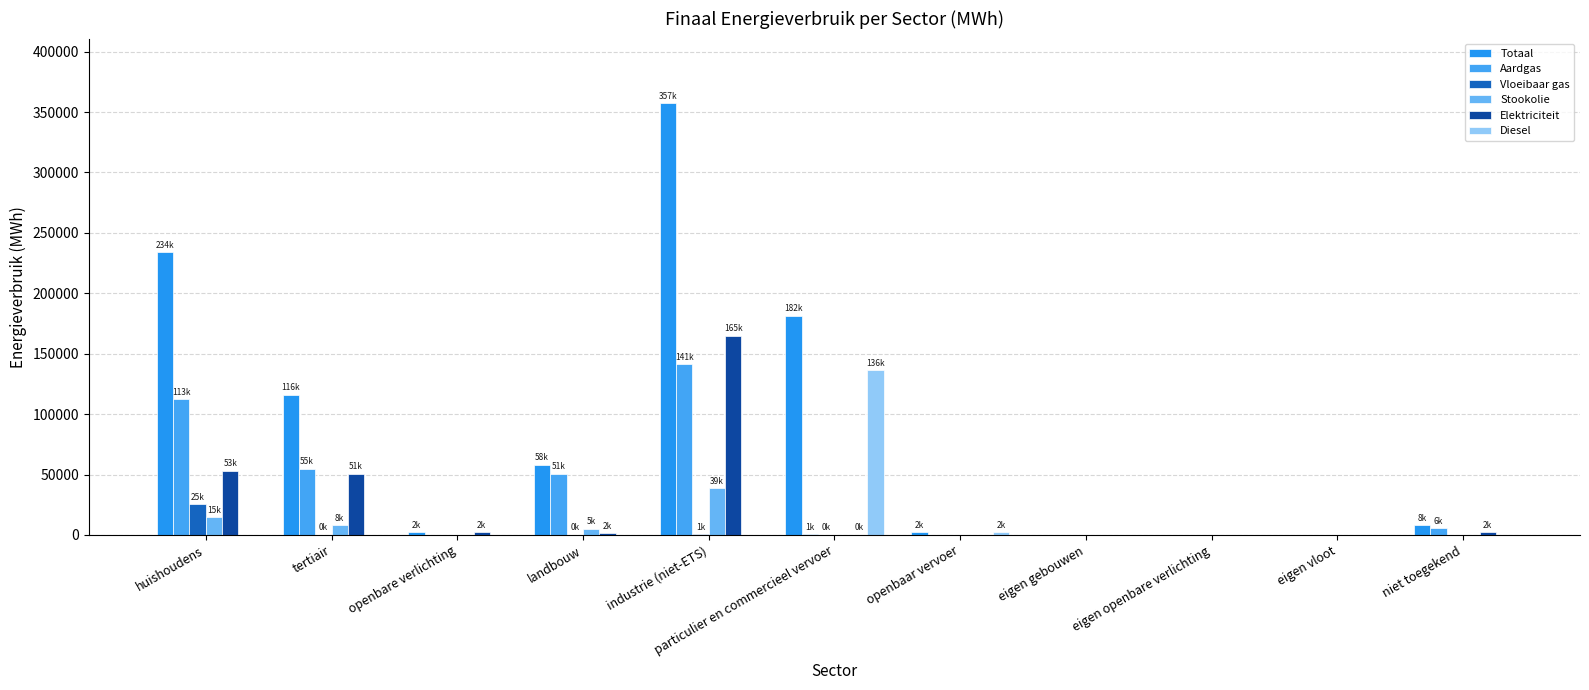

What is the maximum value for Vloeibaar gas?

25360.6